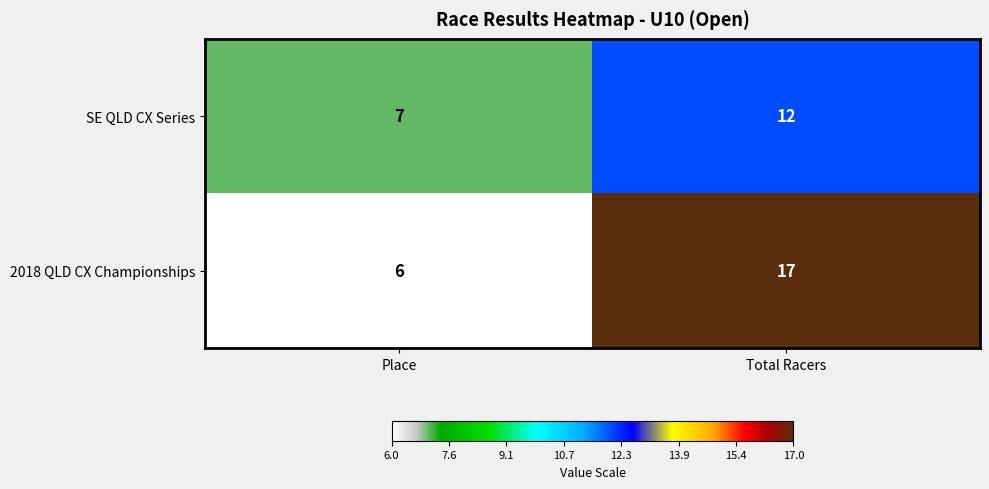

How many distinct data groups are displayed?

2